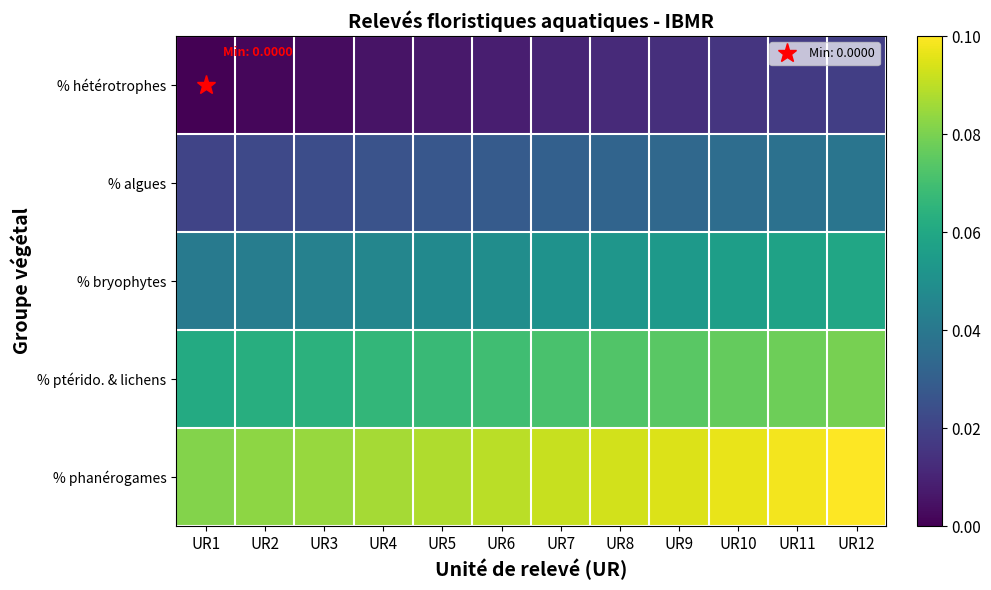

What is the total value across all series at UR7?

0.3